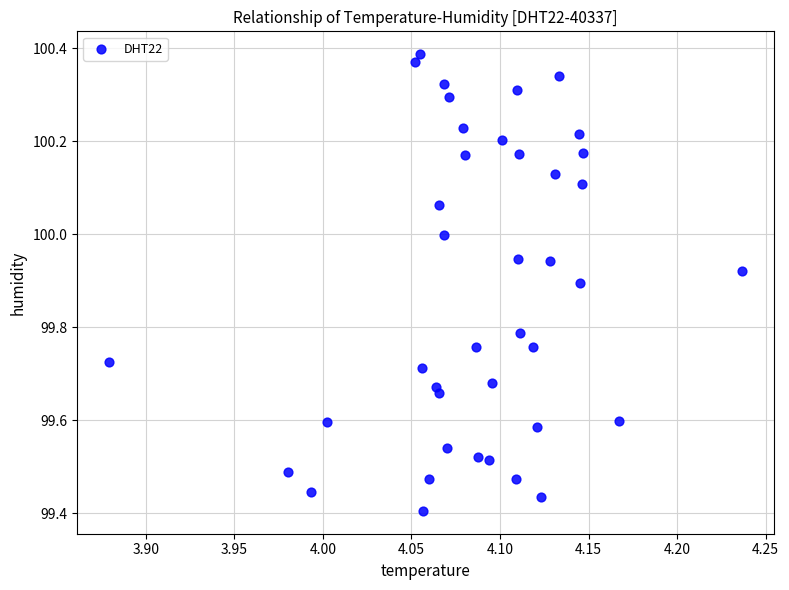

What is the range of Y values (max minus min)?

1.0